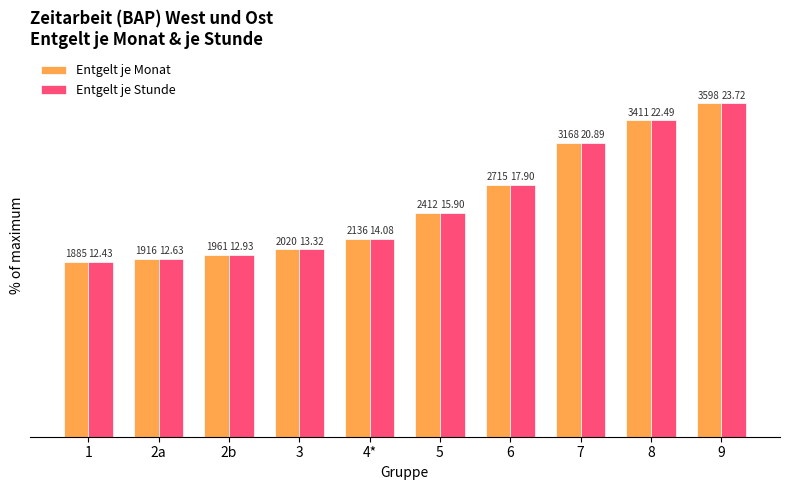

Rank the series by their average value, from highest to lowest.

Entgelt je Monat, Entgelt je Stunde